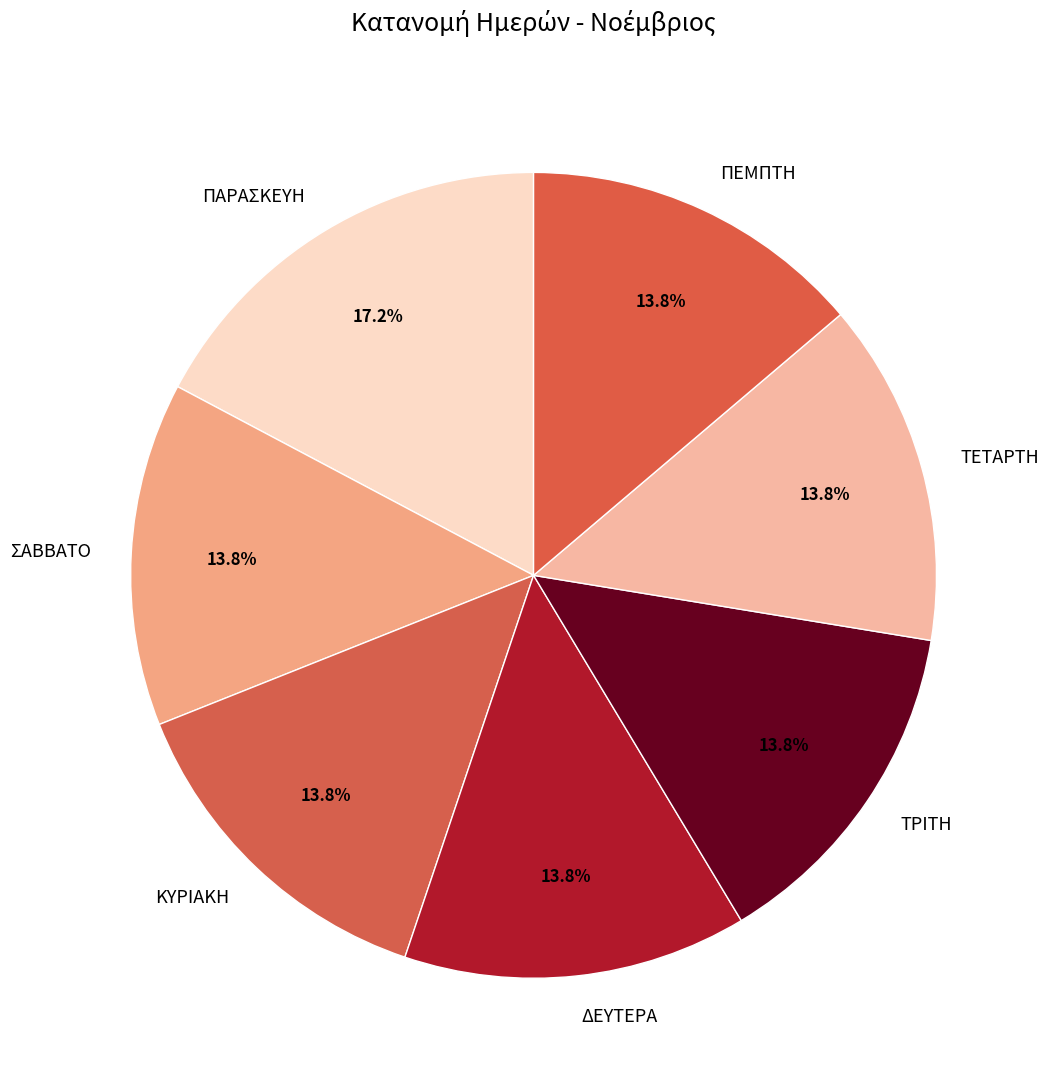

Is it true that ΠΑΡΑΣΚΕΥΗ is 9% of the pie?

False